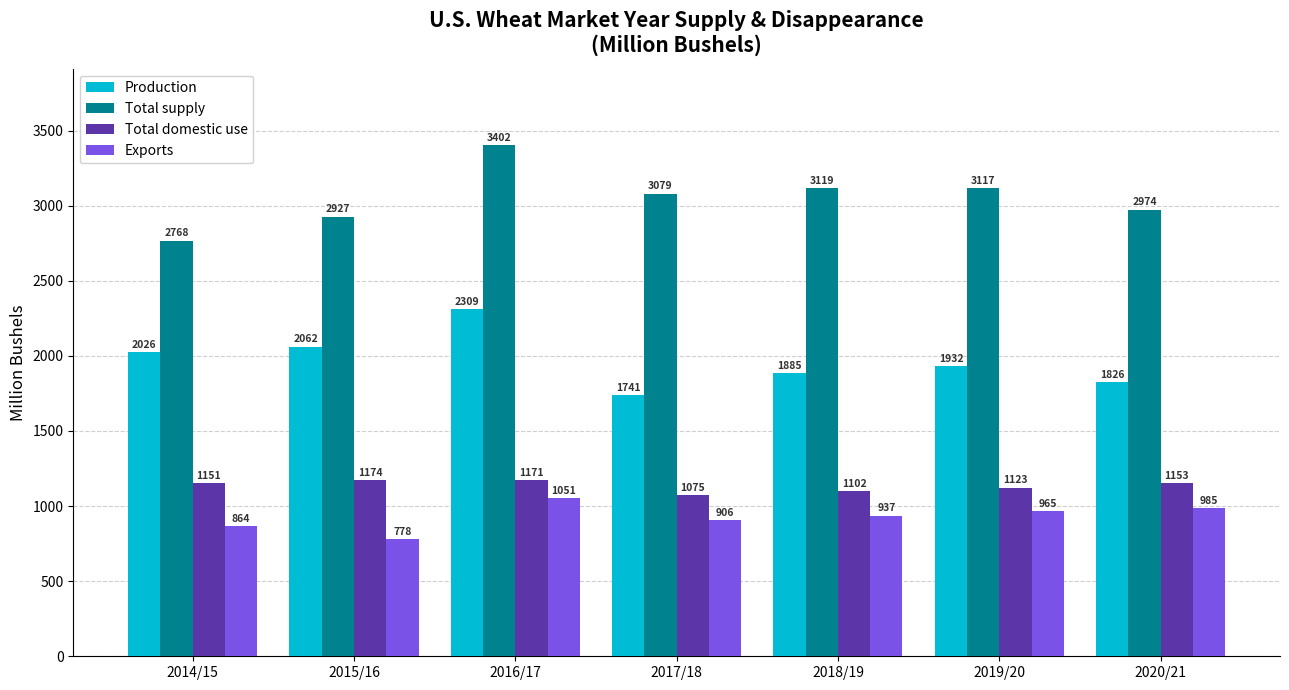

What position from the right is 2017/18?

4